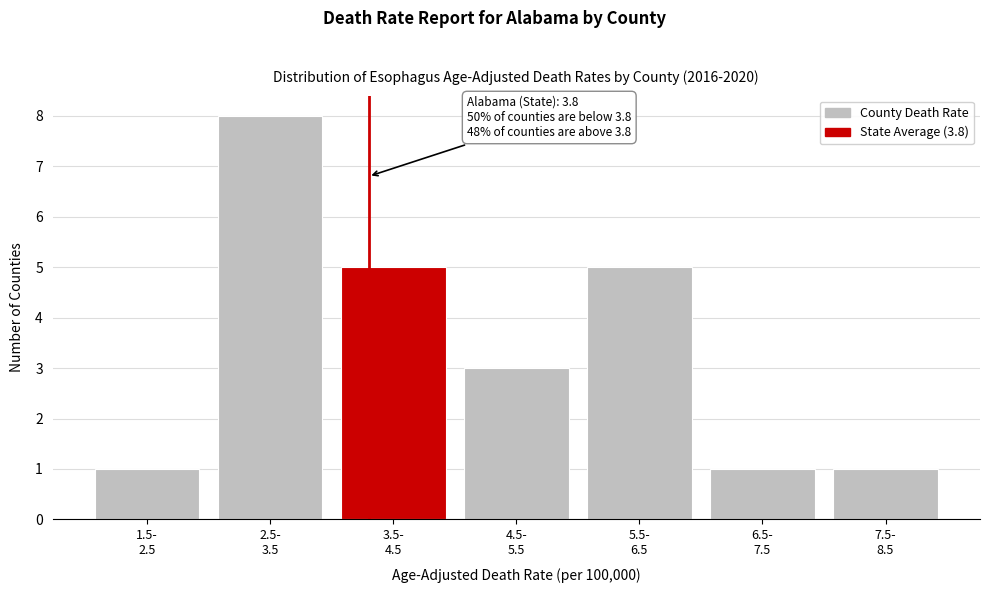

Reading left to right, list all the values displayed in this chart.

1	8	5	3	5	1	1